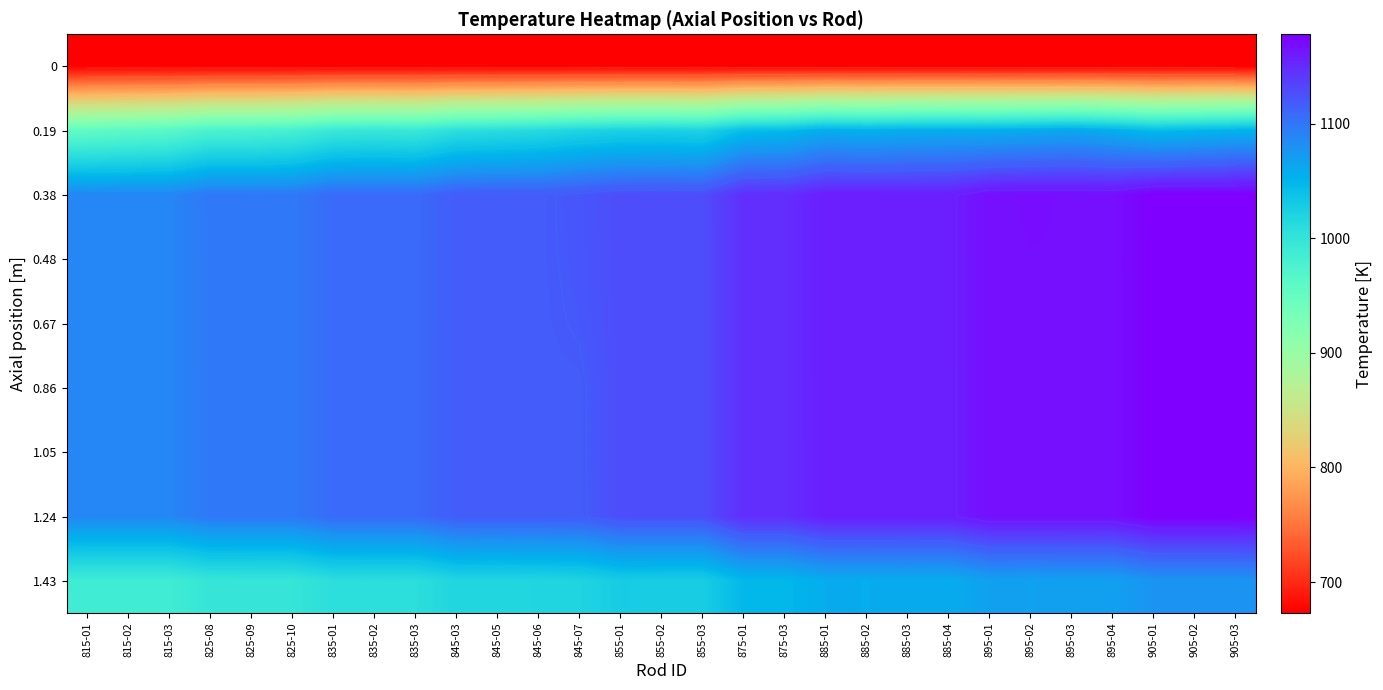

What is the difference between the 0.19 values at 845-03 and 845-06?

5.7